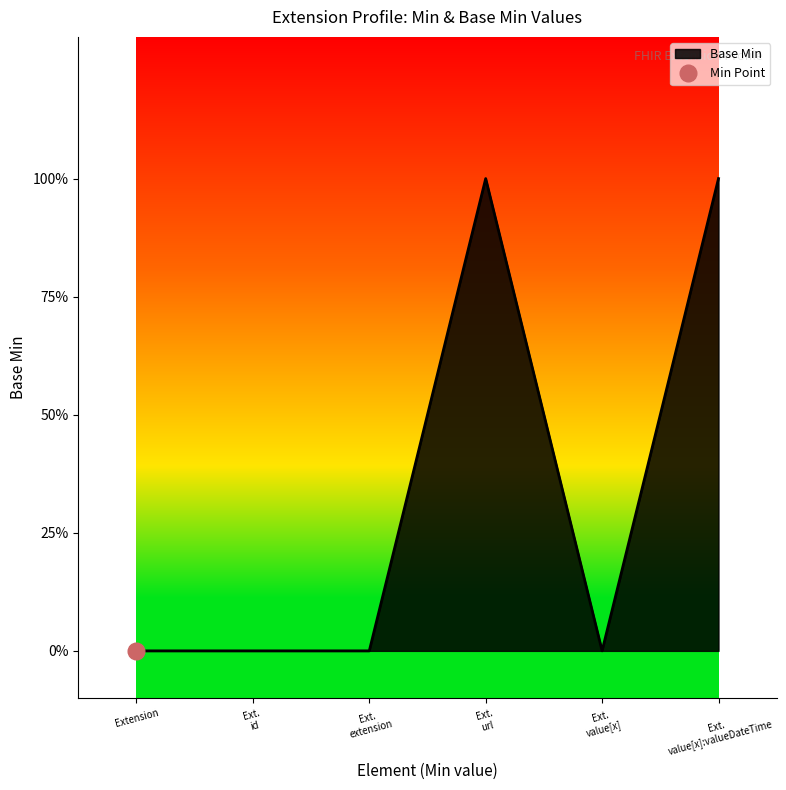

The value at Ext. id is -1. True or false?

False